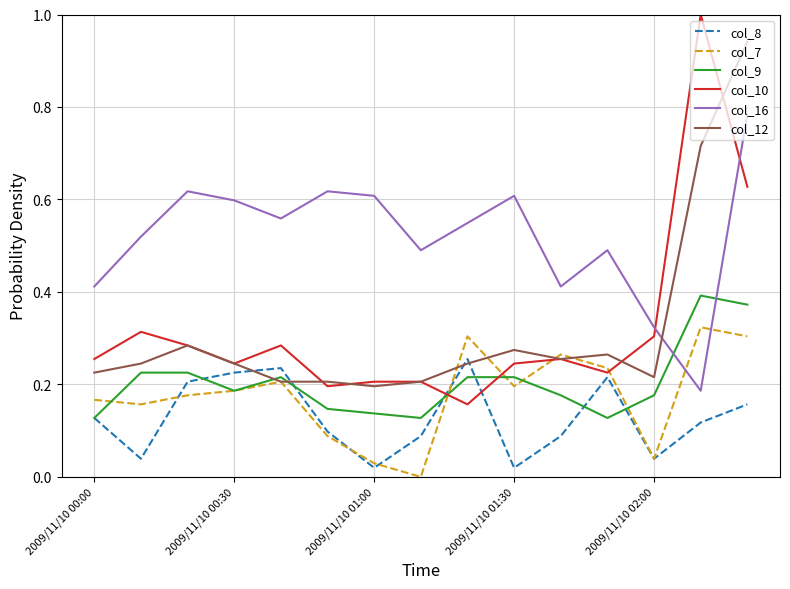

How many lines are shown in the chart?

6